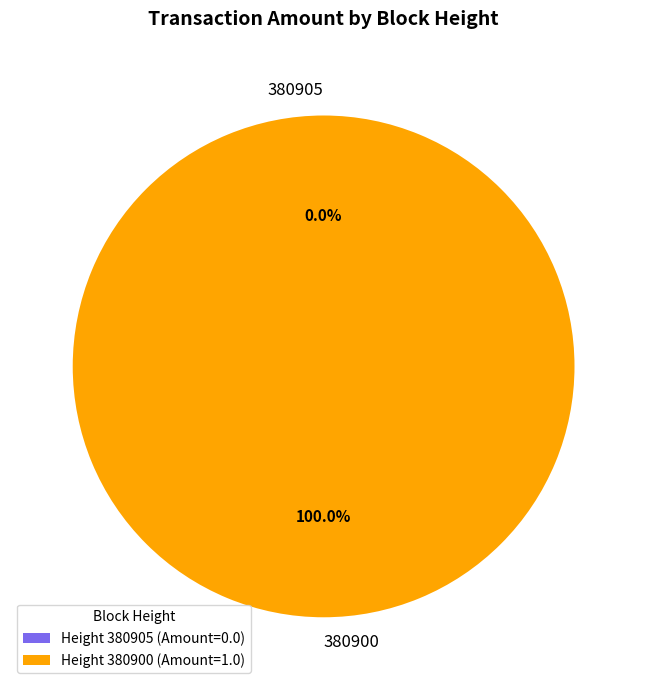

Which slice represents more than half of the pie?

380900